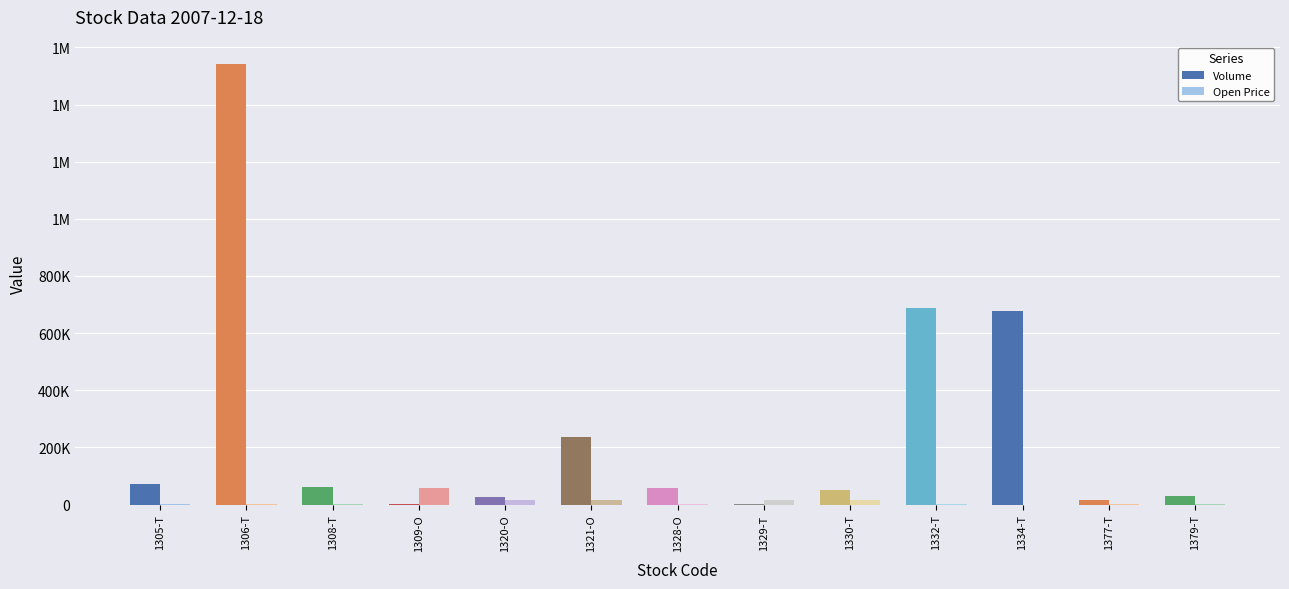

What is the value of the Volume bar at the 3rd from the left?

61000